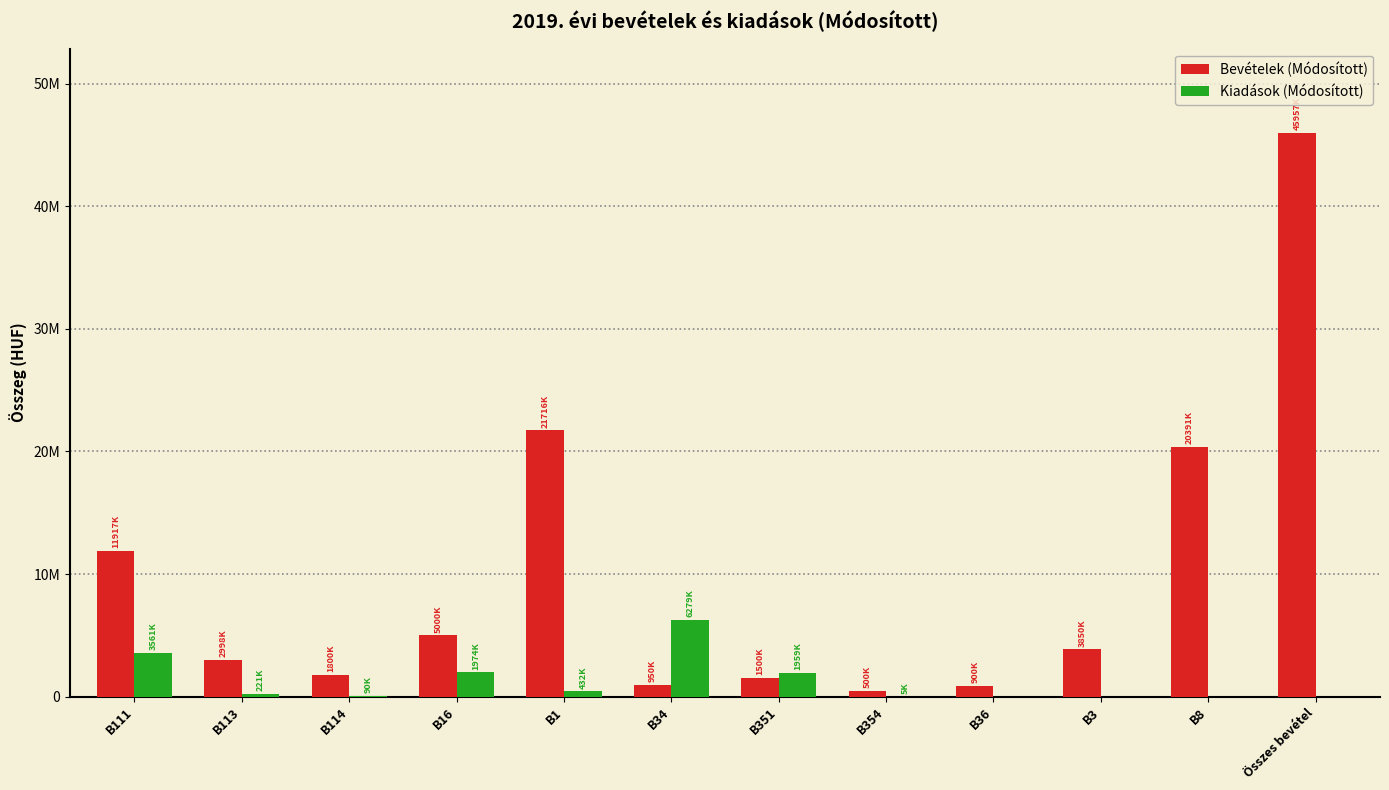

Does the chart contain stacked bars?

No